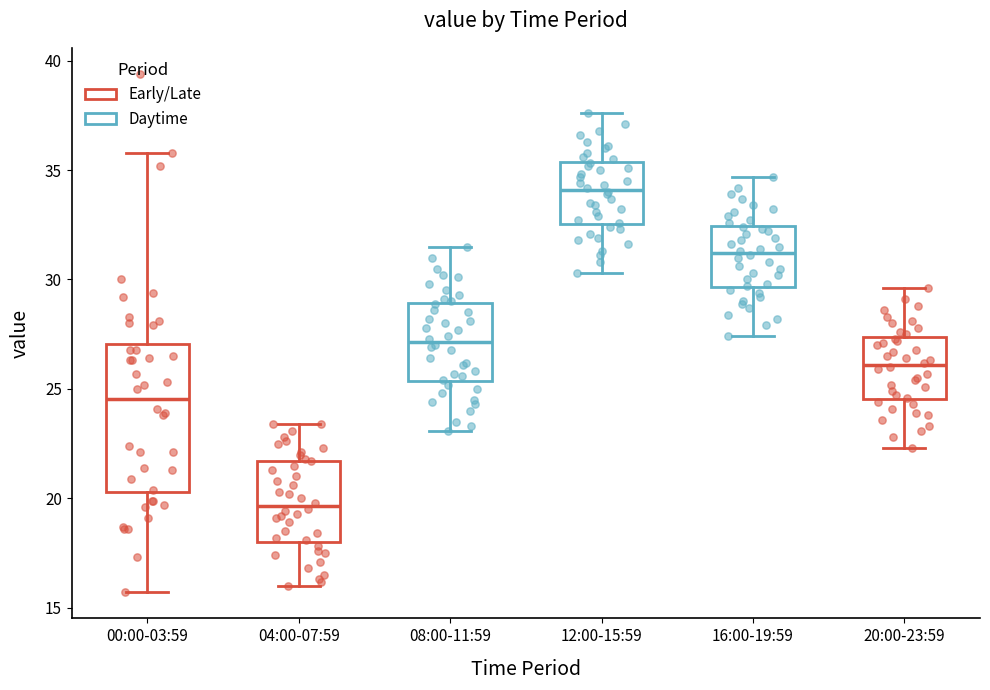

Which box has the highest median line?

12:00-15:59